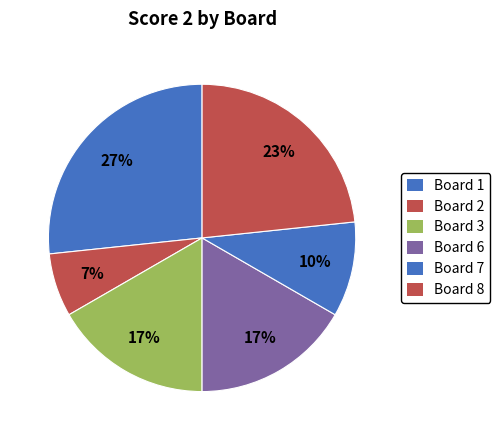

Does Board 1 account for over 50% of the chart?

No